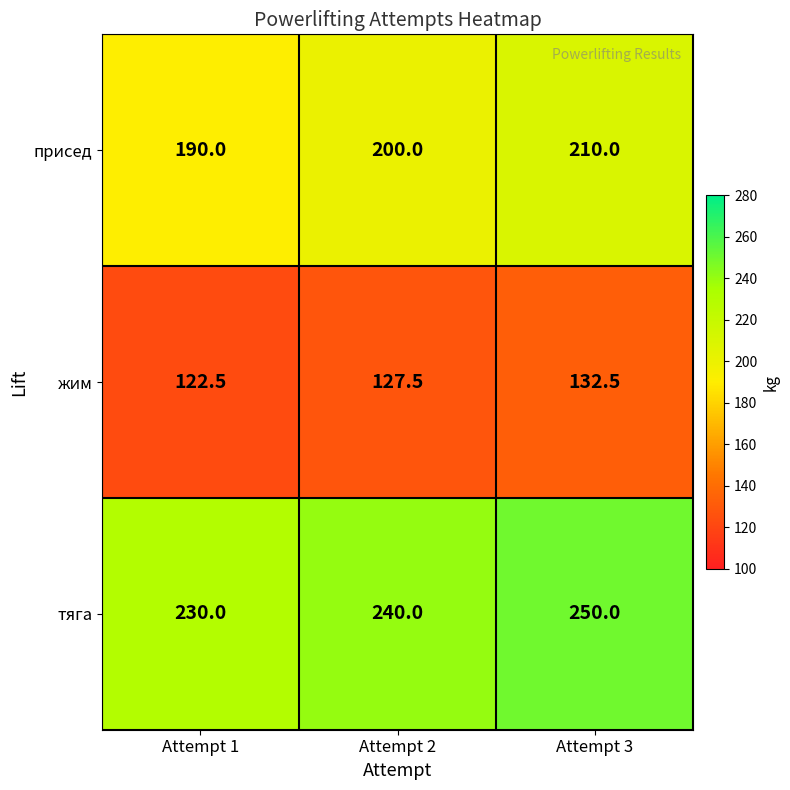

Reading left to right, transcribe all the data shown in this chart.

присед: Attempt 1=190.0	Attempt 2=200.0	Attempt 3=210.0
жим: Attempt 1=122.5	Attempt 2=127.5	Attempt 3=132.5
тяга: Attempt 1=230.0	Attempt 2=240.0	Attempt 3=250.0